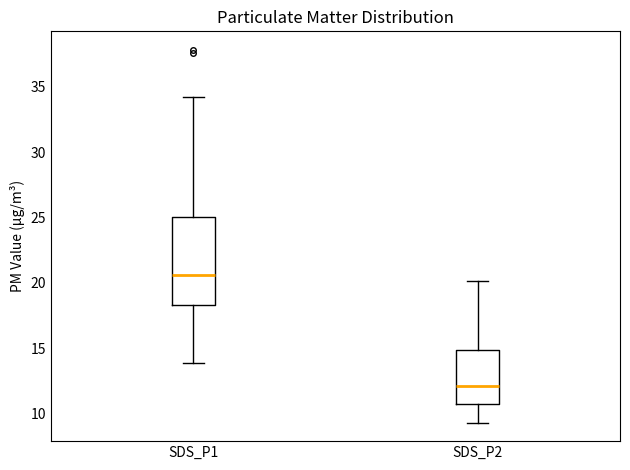

Which box has the highest median line?

SDS_P1